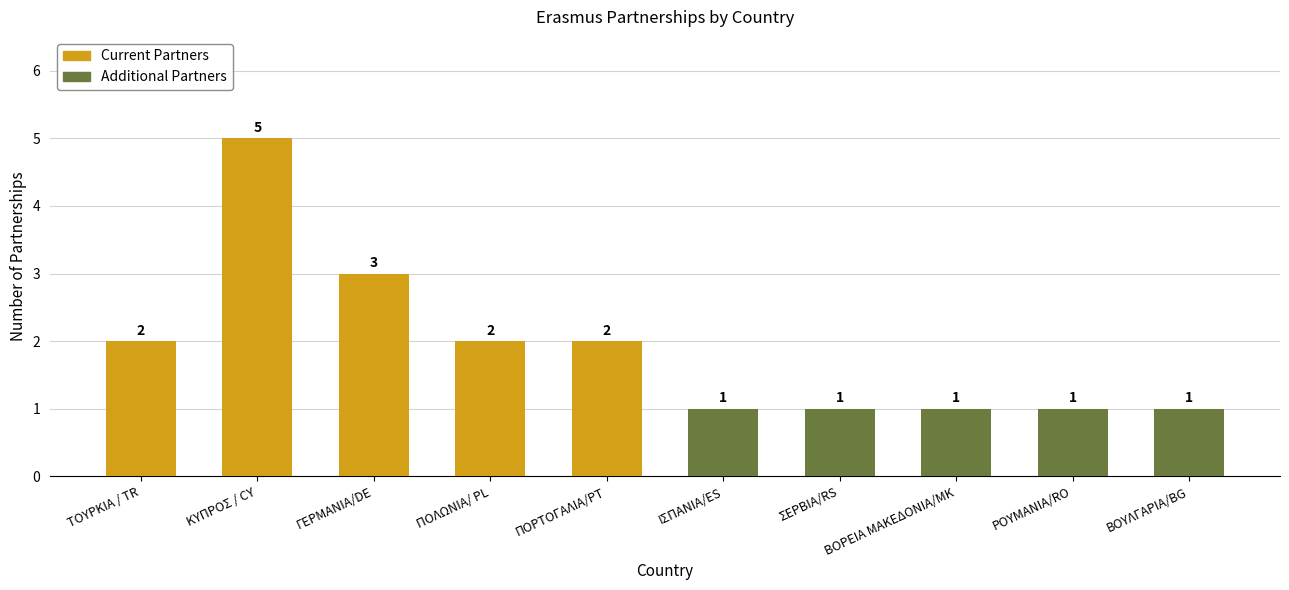

What is the greatest value displayed?

5